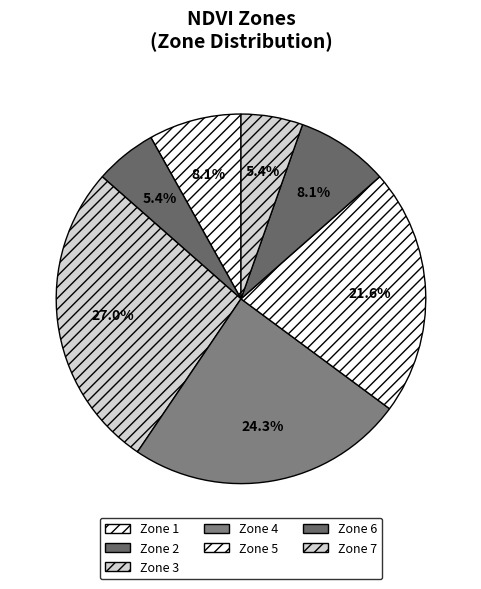

Does any single category account for the majority?

No